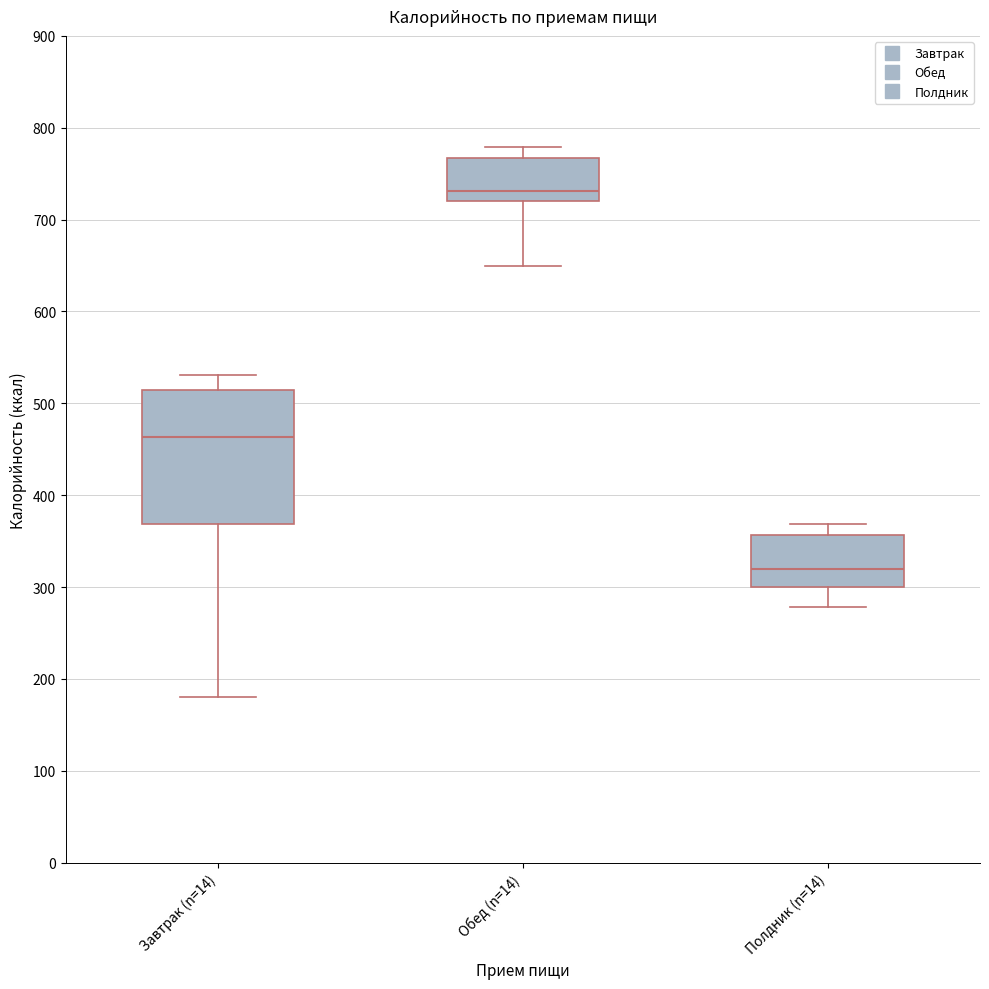

Where is the upper edge of the box for Завтрак (n=14) on the y-axis? The values are not printed on the chart, so give them approximately, as read against the axis.

510